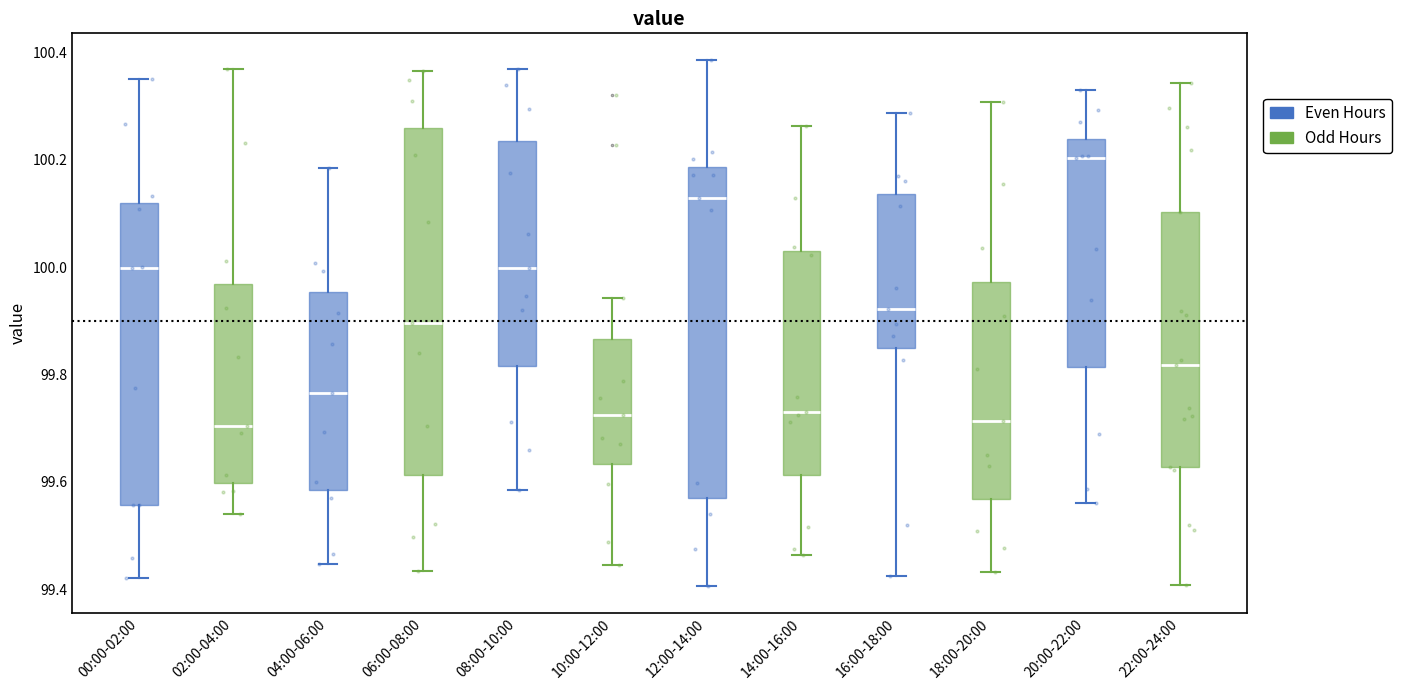

Reading left to right, read every box against the y-axis: the position of its median line, the range the box covers, and the ends of its whiskers. The values are not printed on the chart, so give them approximately, as read against the axis.

00:00-02:00: median 100.00, box 99.56 to 100.12, whiskers 99.42 to 100.36
02:00-04:00: median 99.70, box 99.60 to 99.96, whiskers 99.54 to 100.36
04:00-06:00: median 99.76, box 99.58 to 99.96, whiskers 99.44 to 100.18
06:00-08:00: median 99.90, box 99.62 to 100.26, whiskers 99.44 to 100.36
08:00-10:00: median 100.00, box 99.82 to 100.24, whiskers 99.58 to 100.36
10:00-12:00: median 99.72, box 99.64 to 99.86, whiskers 99.44 to 99.94
12:00-14:00: median 100.12, box 99.56 to 100.18, whiskers 99.40 to 100.38
14:00-16:00: median 99.74, box 99.62 to 100.04, whiskers 99.46 to 100.26
16:00-18:00: median 99.92, box 99.84 to 100.14, whiskers 99.42 to 100.28
18:00-20:00: median 99.72, box 99.56 to 99.98, whiskers 99.44 to 100.30
20:00-22:00: median 100.20, box 99.82 to 100.24, whiskers 99.56 to 100.32
22:00-24:00: median 99.82, box 99.62 to 100.10, whiskers 99.40 to 100.34